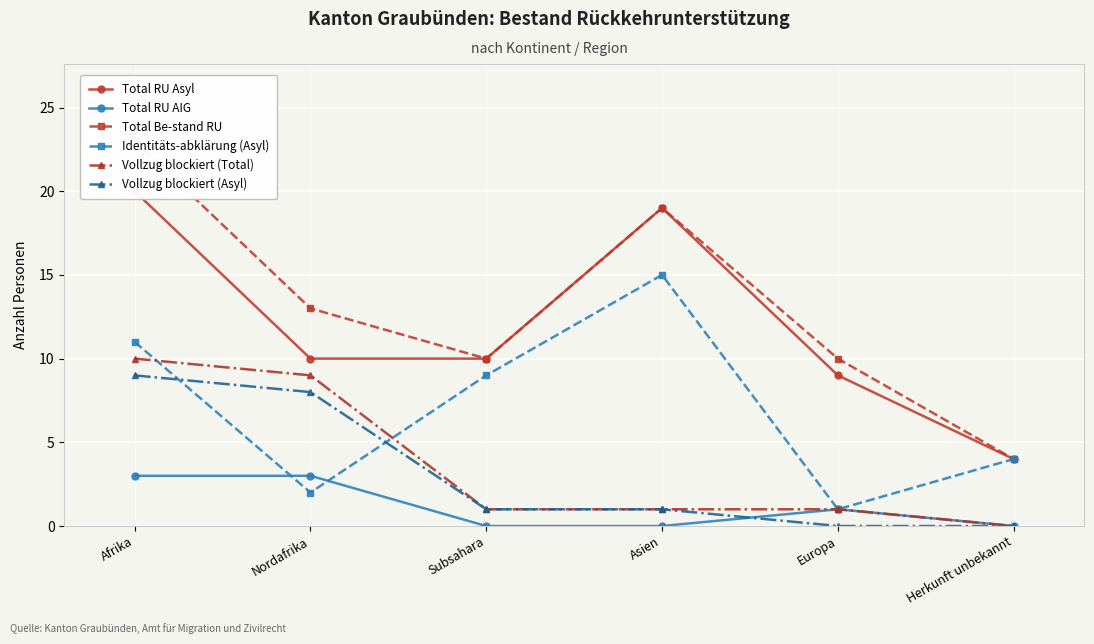

What is the difference between the maximum and second lowest values in the Total Be-stand RU series?

13